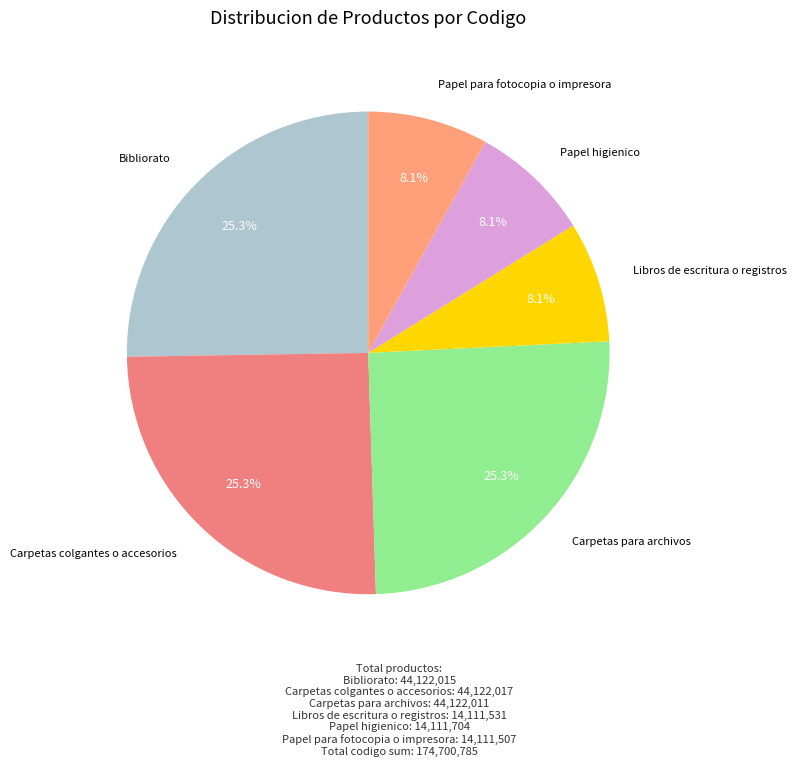

To the nearest percent, what is the difference between the largest and smallest slice percentages?

17%